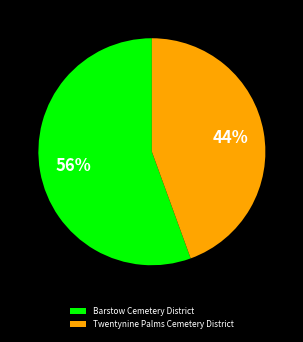

To the nearest percent, what is the average slice percentage?

50%